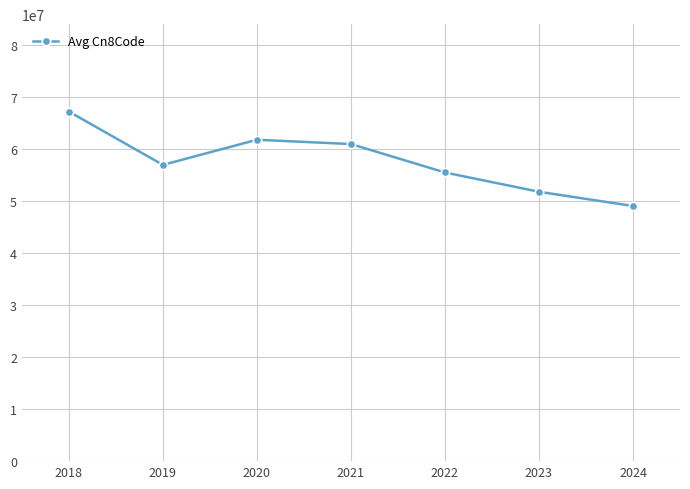

At which category does the data reach its first local valley?

2019